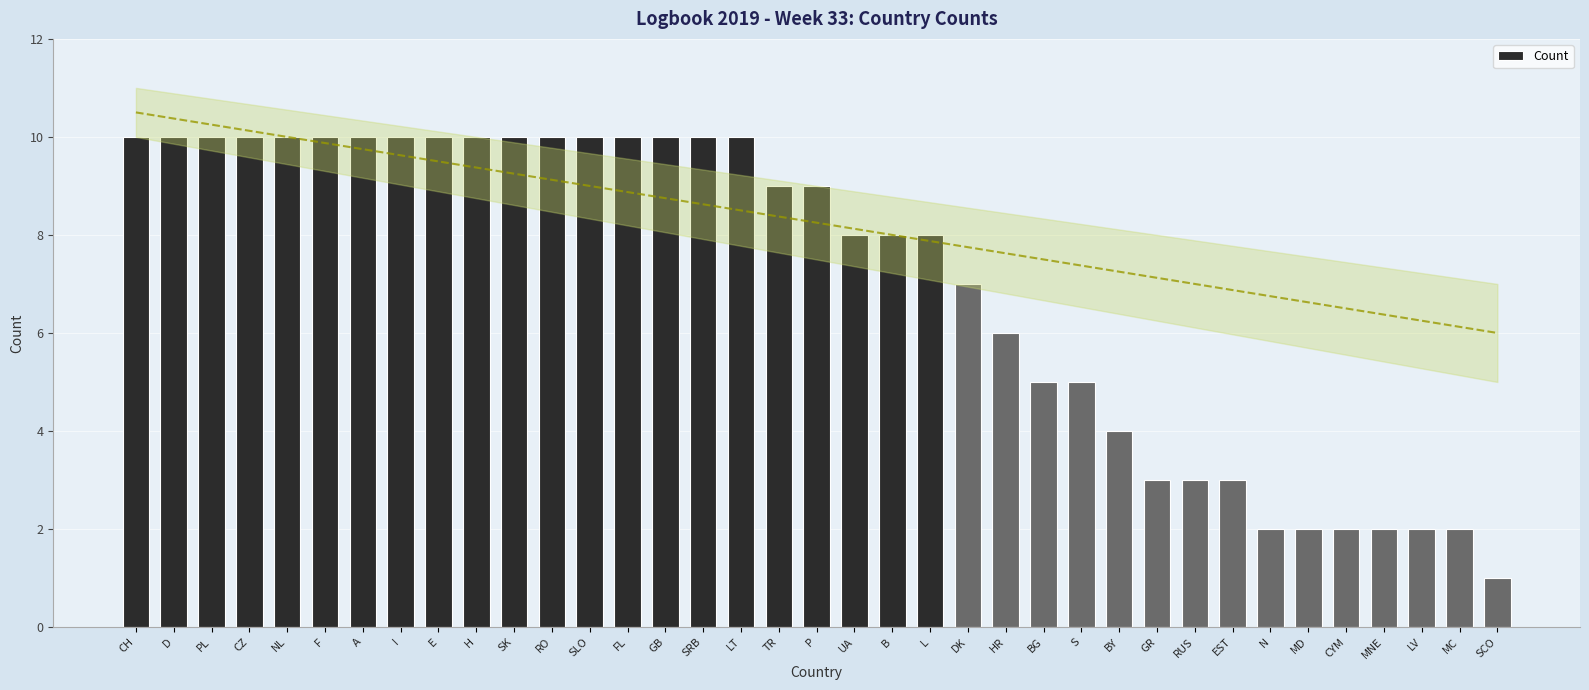

What value does the data have at B?

8